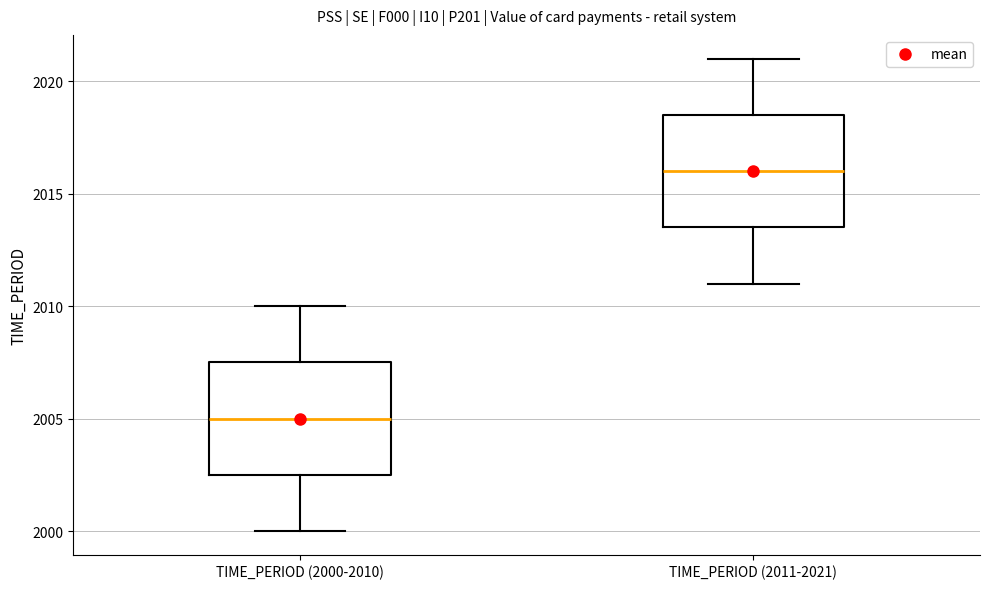

Where is the upper edge of the box for TIME_PERIOD (2000-2010) on the y-axis? The values are not printed on the chart, so give them approximately, as read against the axis.

2007.5